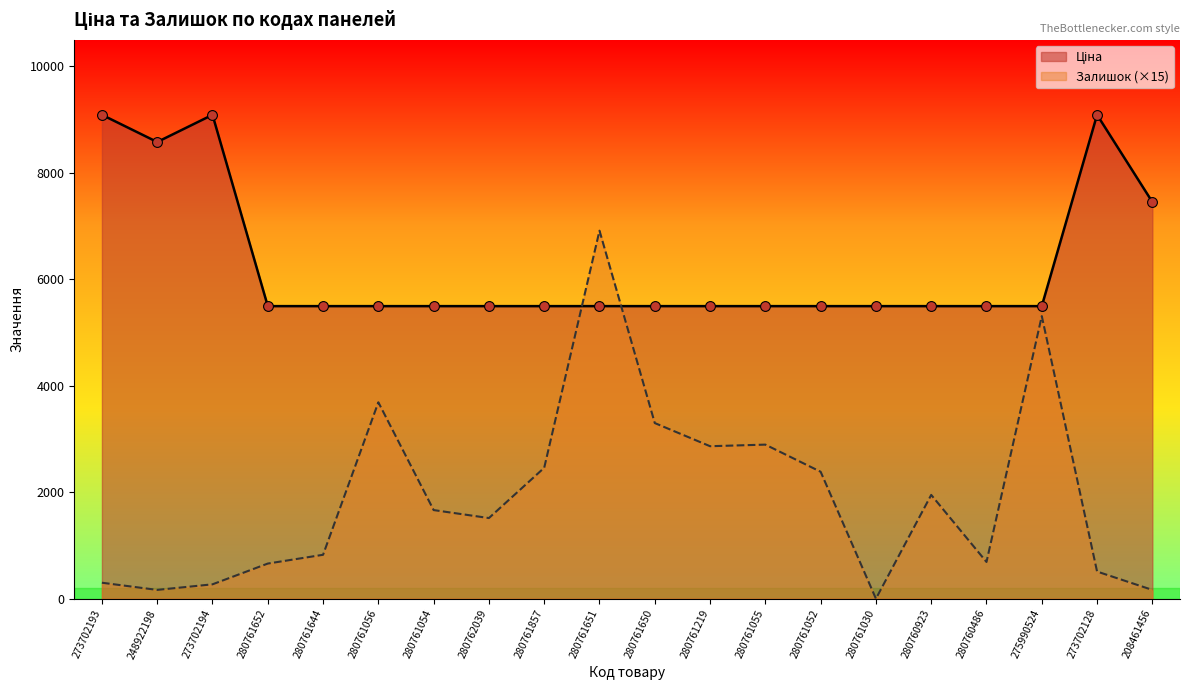

Which series has the largest total across all categories?

Ціна